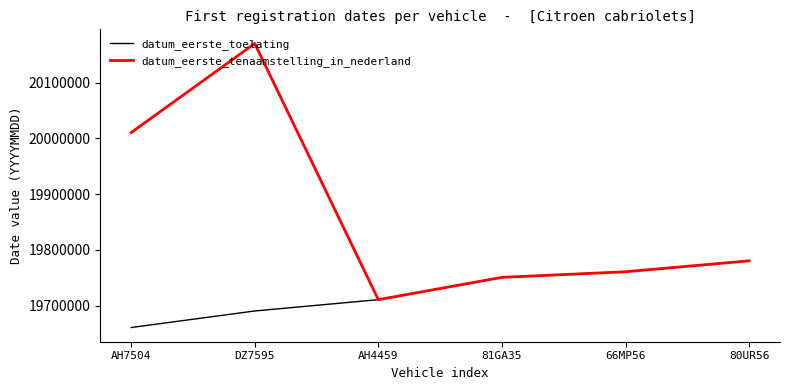

Which series changed the most between DZ7595 and 81GA35?

datum_eerste_tenaamstelling_in_nederland